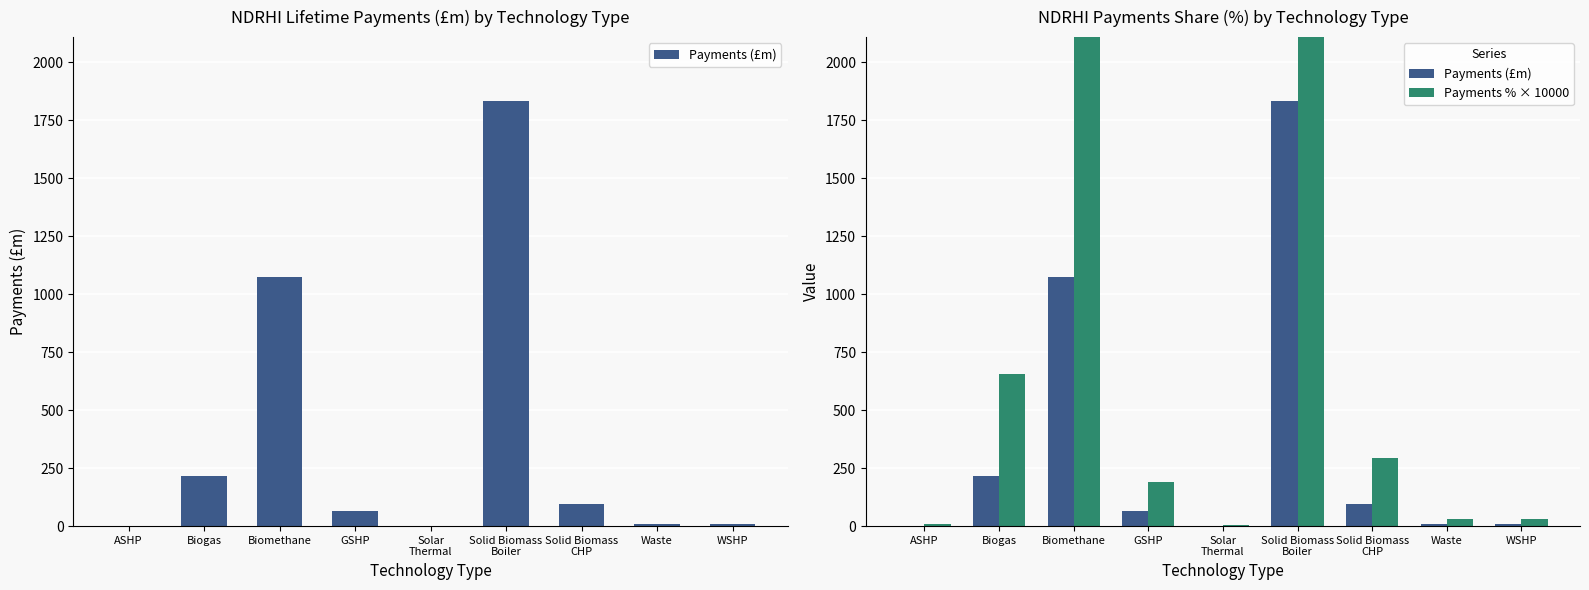

What is the sum of all Payments % × 10000 values?

10000.0